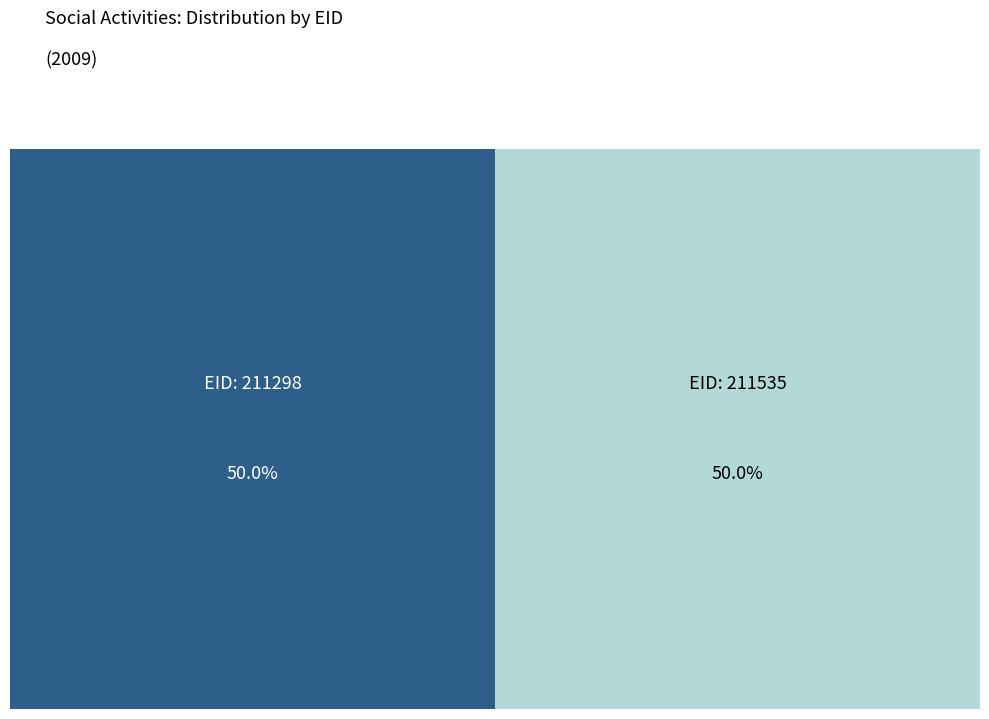

How many segments does this pie chart have?

2